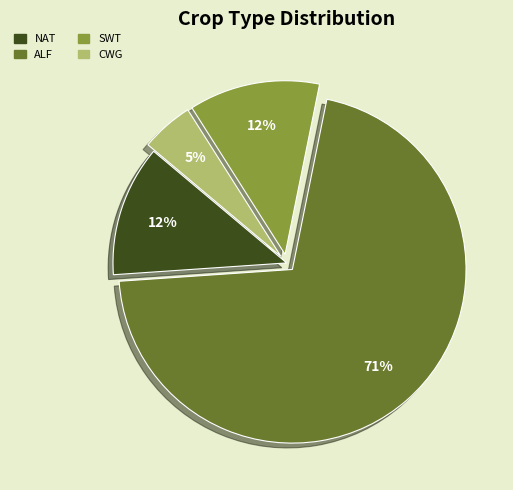

To the nearest percent, what percentage of the pie is SWT?

12%